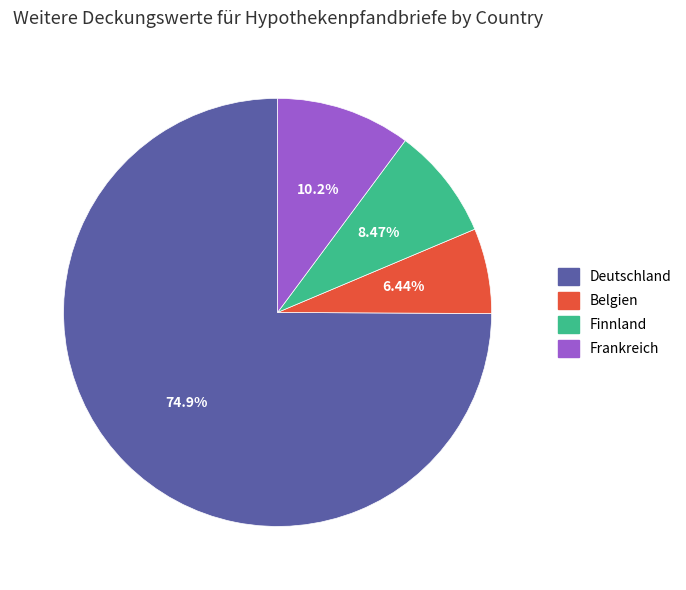

Is there a majority slice in this chart?

Yes